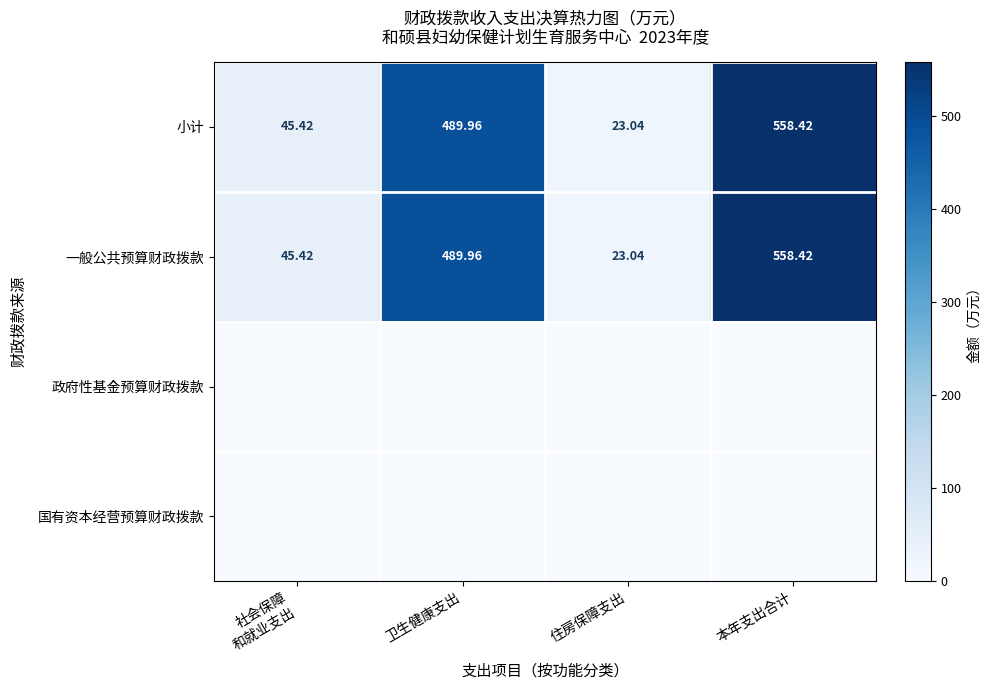

What is the maximum value shown in the chart?

558.4